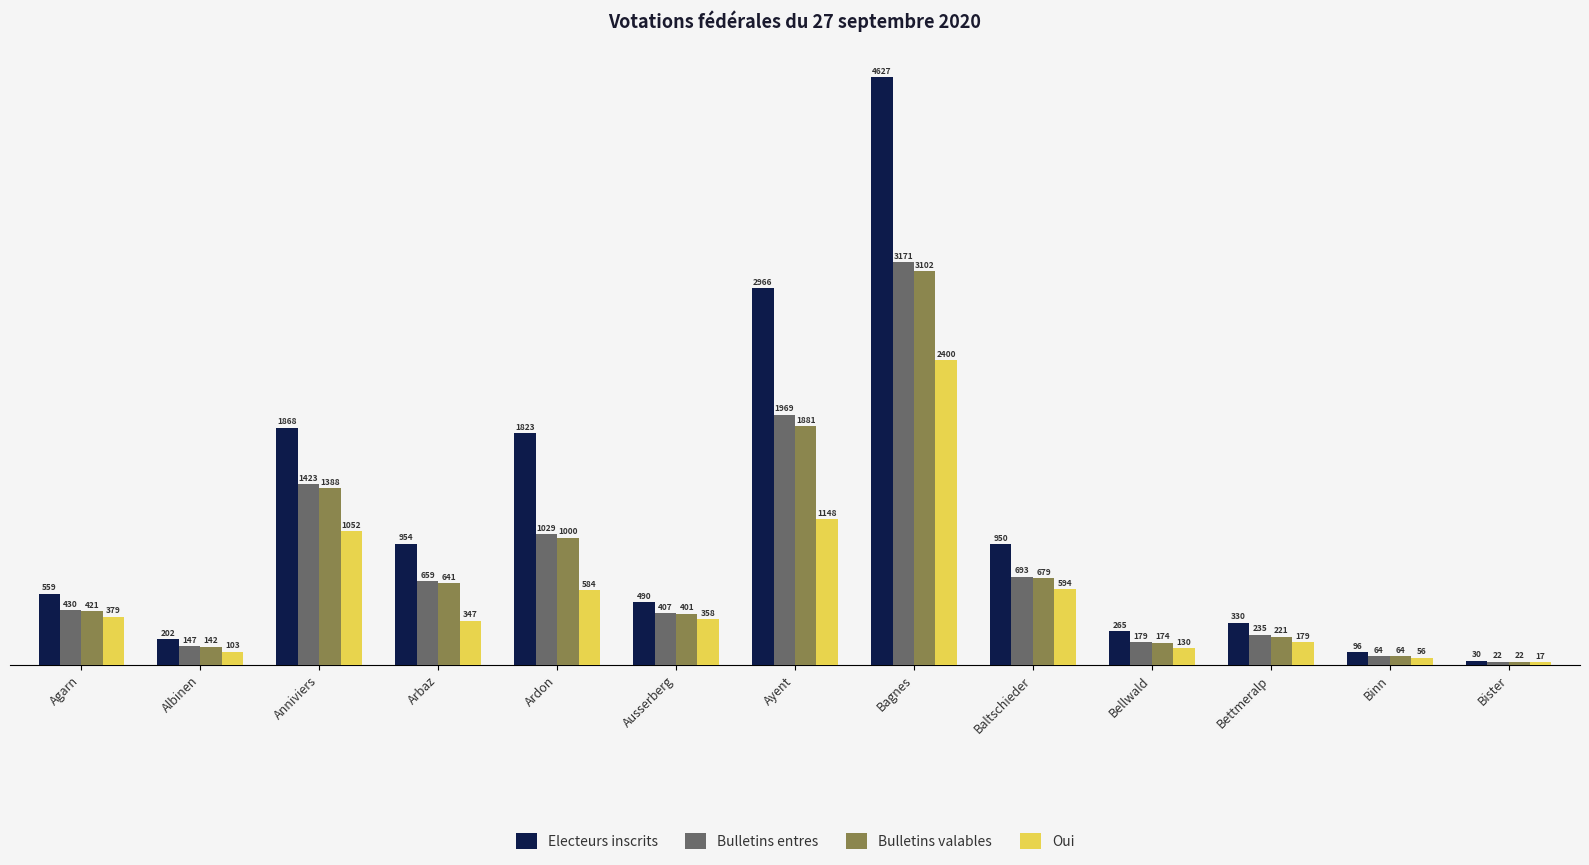

Rank the categories by Electeurs inscrits value from lowest to highest.

Bister, Binn, Albinen, Bellwald, Bettmeralp, Ausserberg, Agarn, Baltschieder, Arbaz, Ardon, Anniviers, Ayent, Bagnes